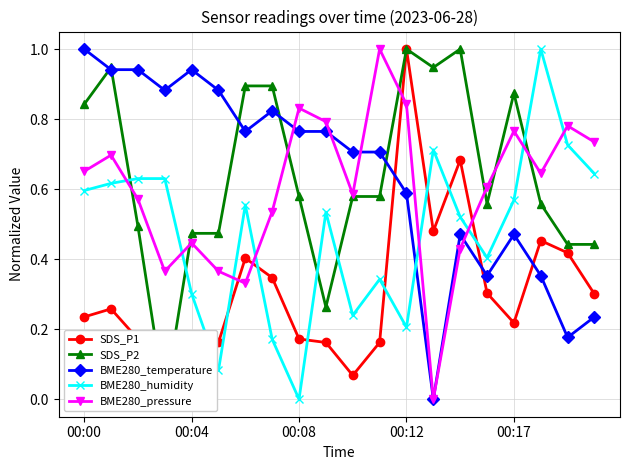

How many interior local peaks does the BME280_pressure series have?

6